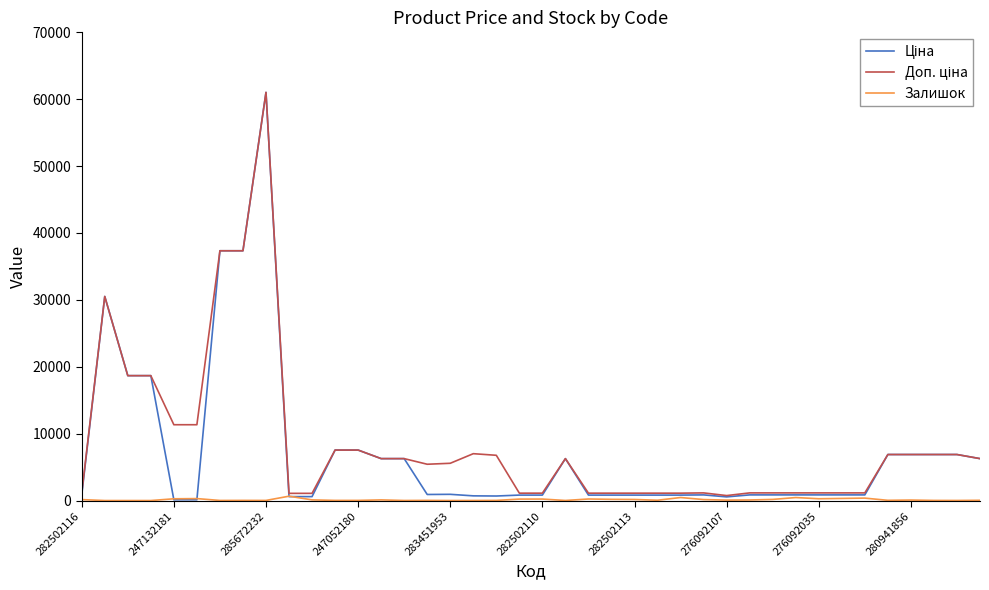

Is this an area chart (filled region under the line)?

No